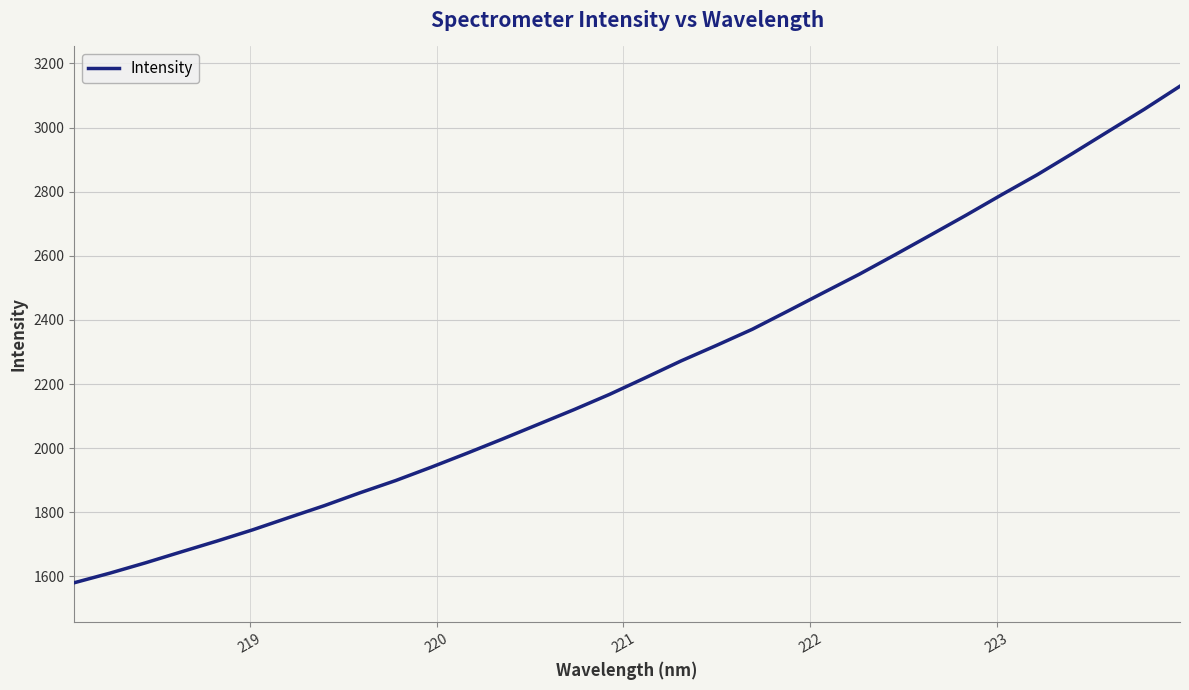

What is the difference between the maximum and minimum values?

1548.5